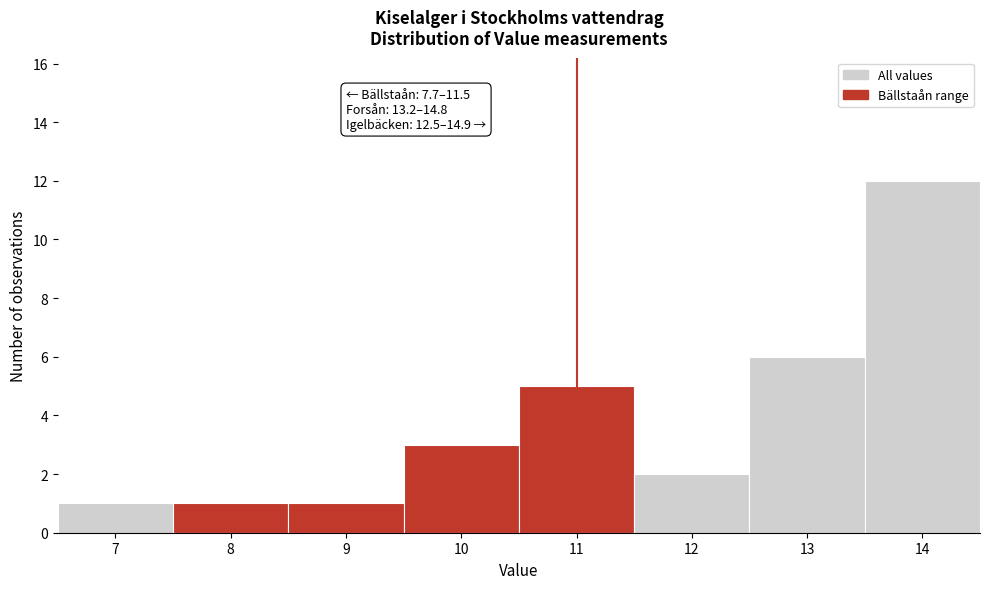

Reading right to left, list all the values displayed in this chart.

14=12	13=6	12=2	11=5	10=3	9=1	8=1	7=1